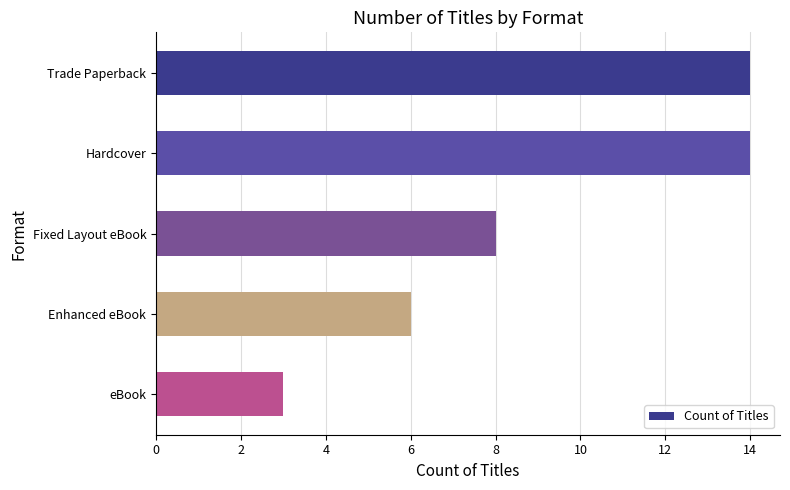

Between Hardcover and Enhanced eBook, which is larger?

Hardcover